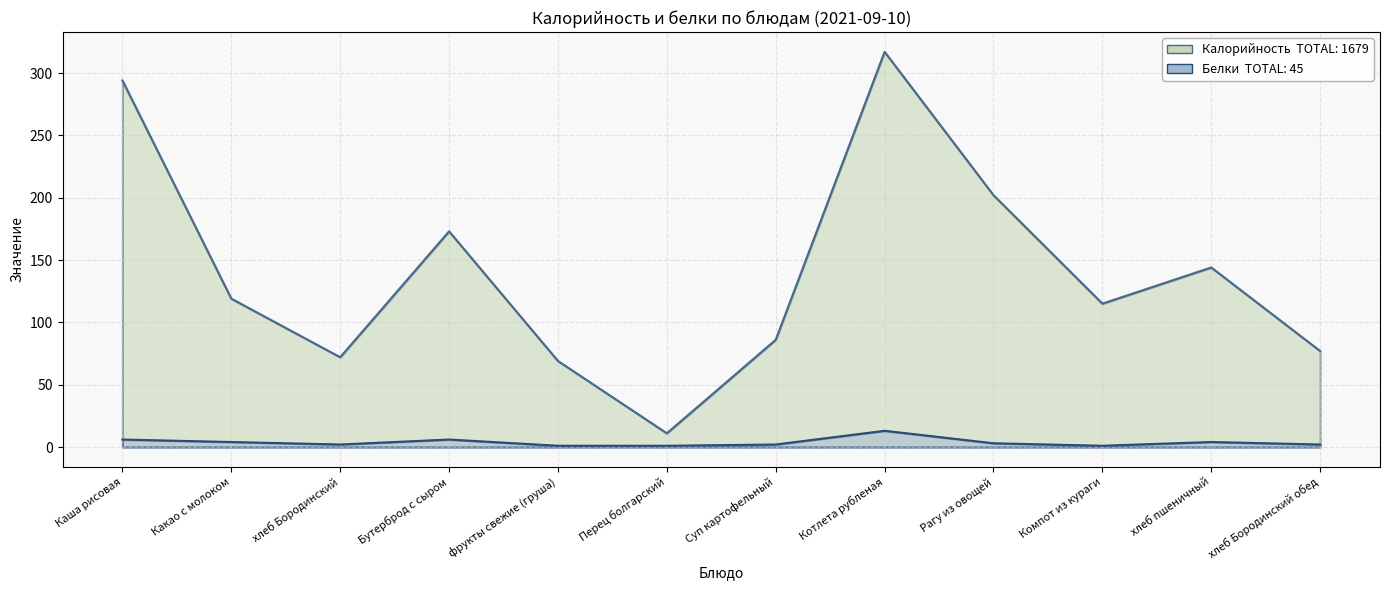

At how many categories does at least one series exceed 22?

11